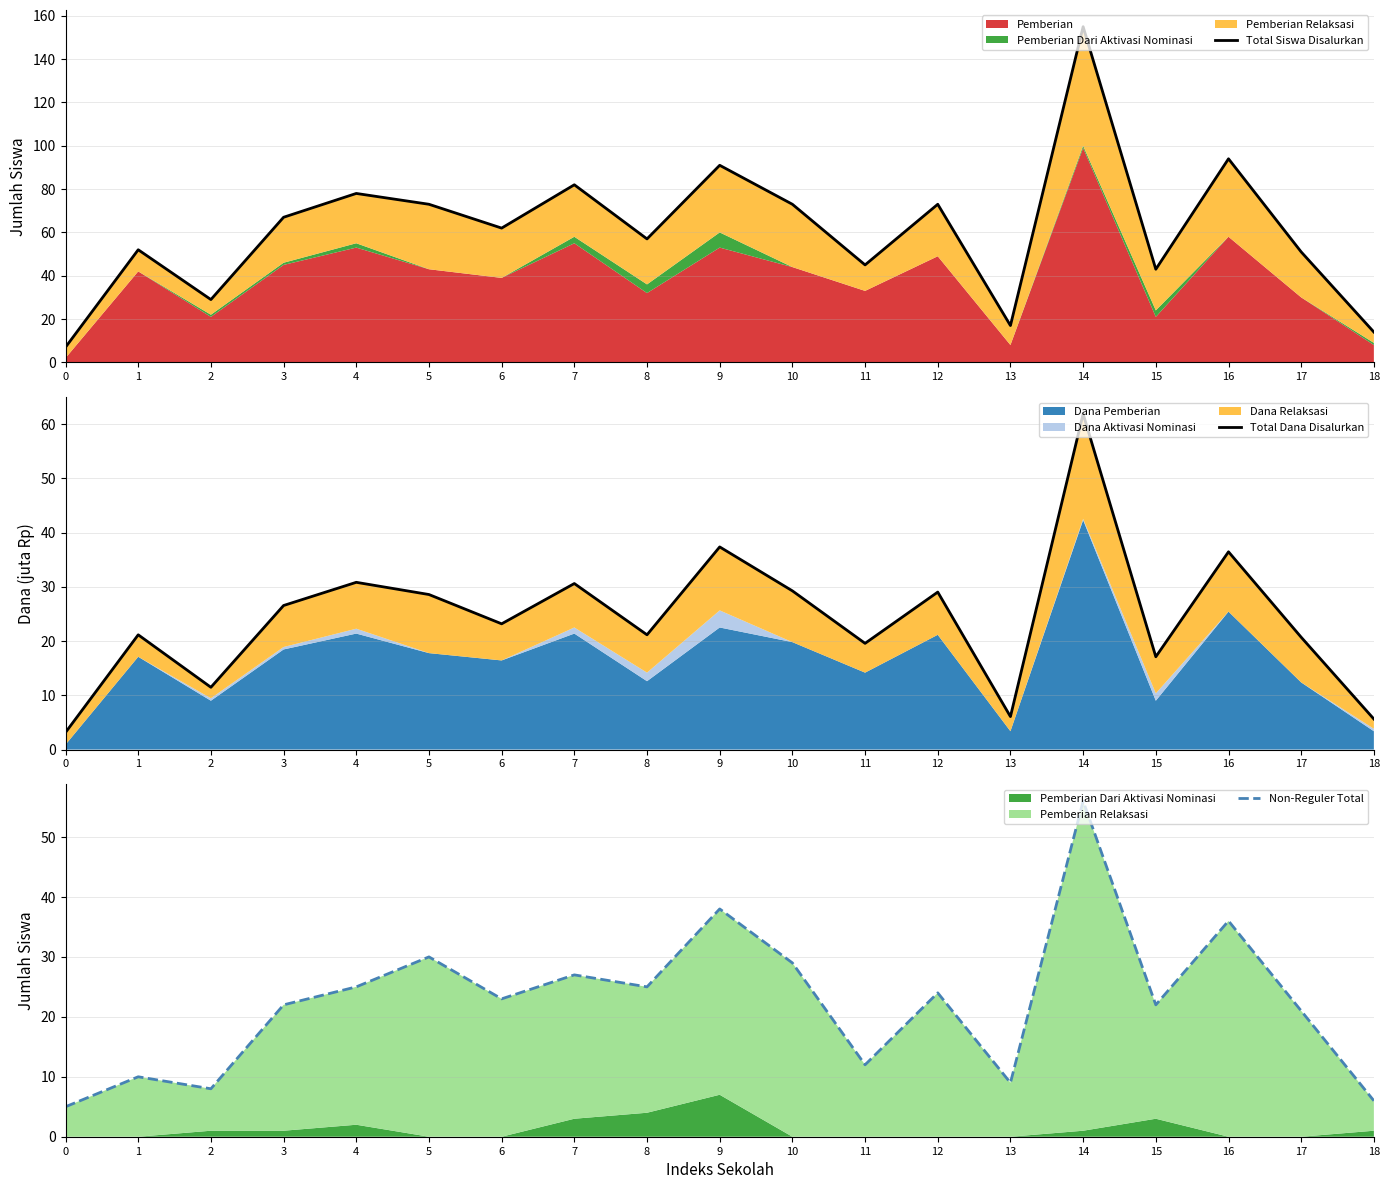

How many lines are shown in the chart?

3